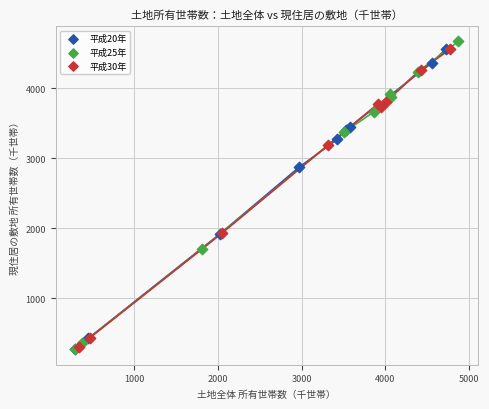

Which series has the widest spread of Y values?

平成25年